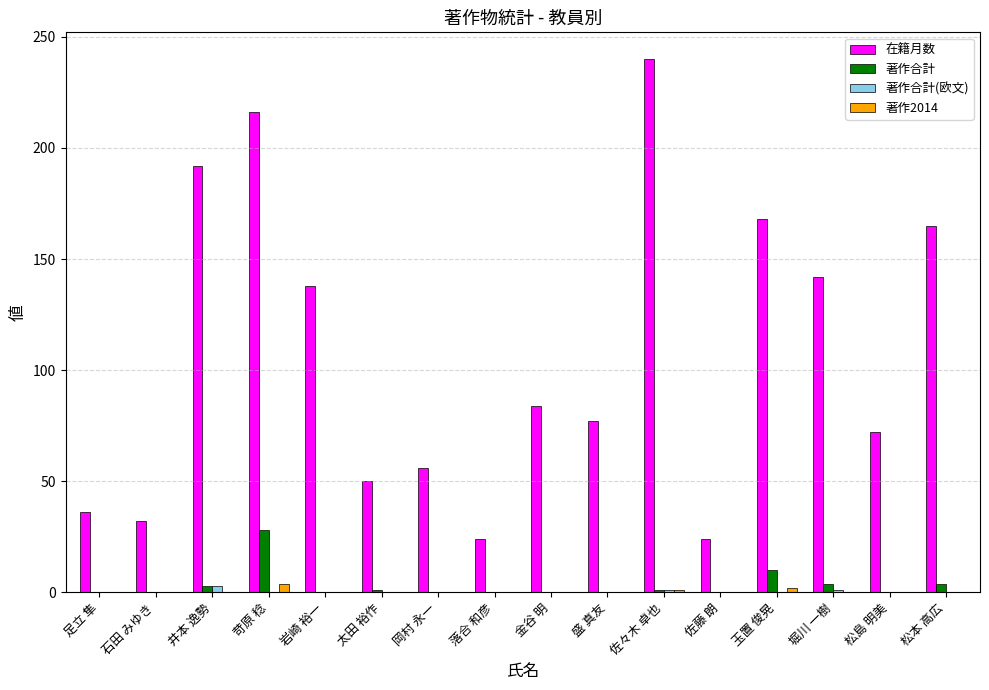

What is the maximum value shown in the chart?

240